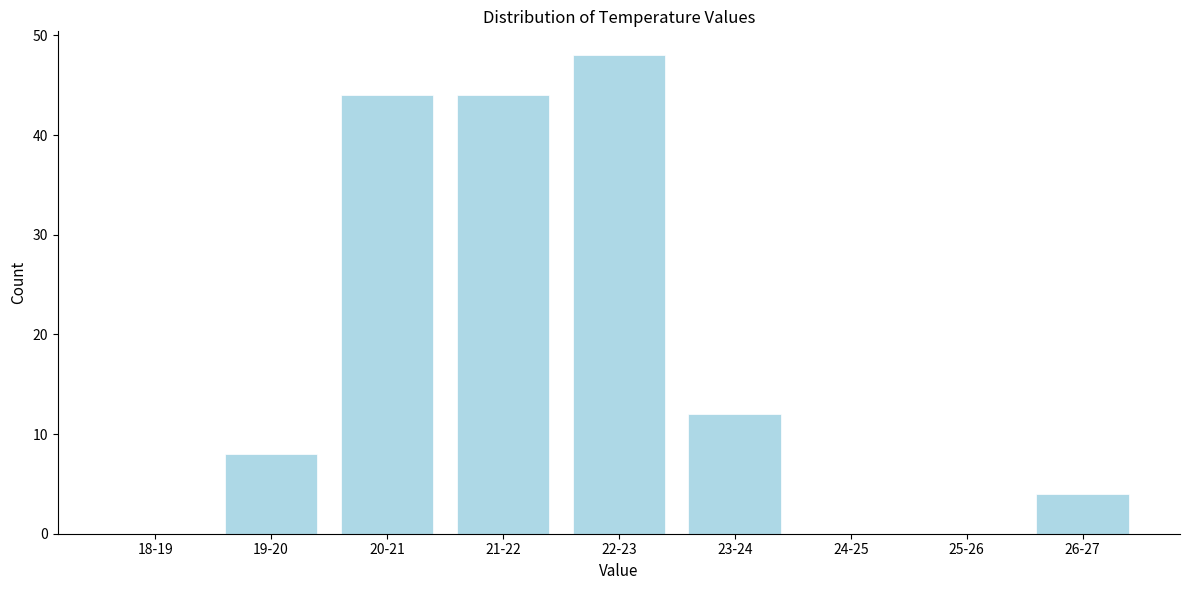

Reading left to right, transcribe all the data shown in this chart.

18-19=0	19-20=8	20-21=44	21-22=44	22-23=48	23-24=12	24-25=0	25-26=0	26-27=4